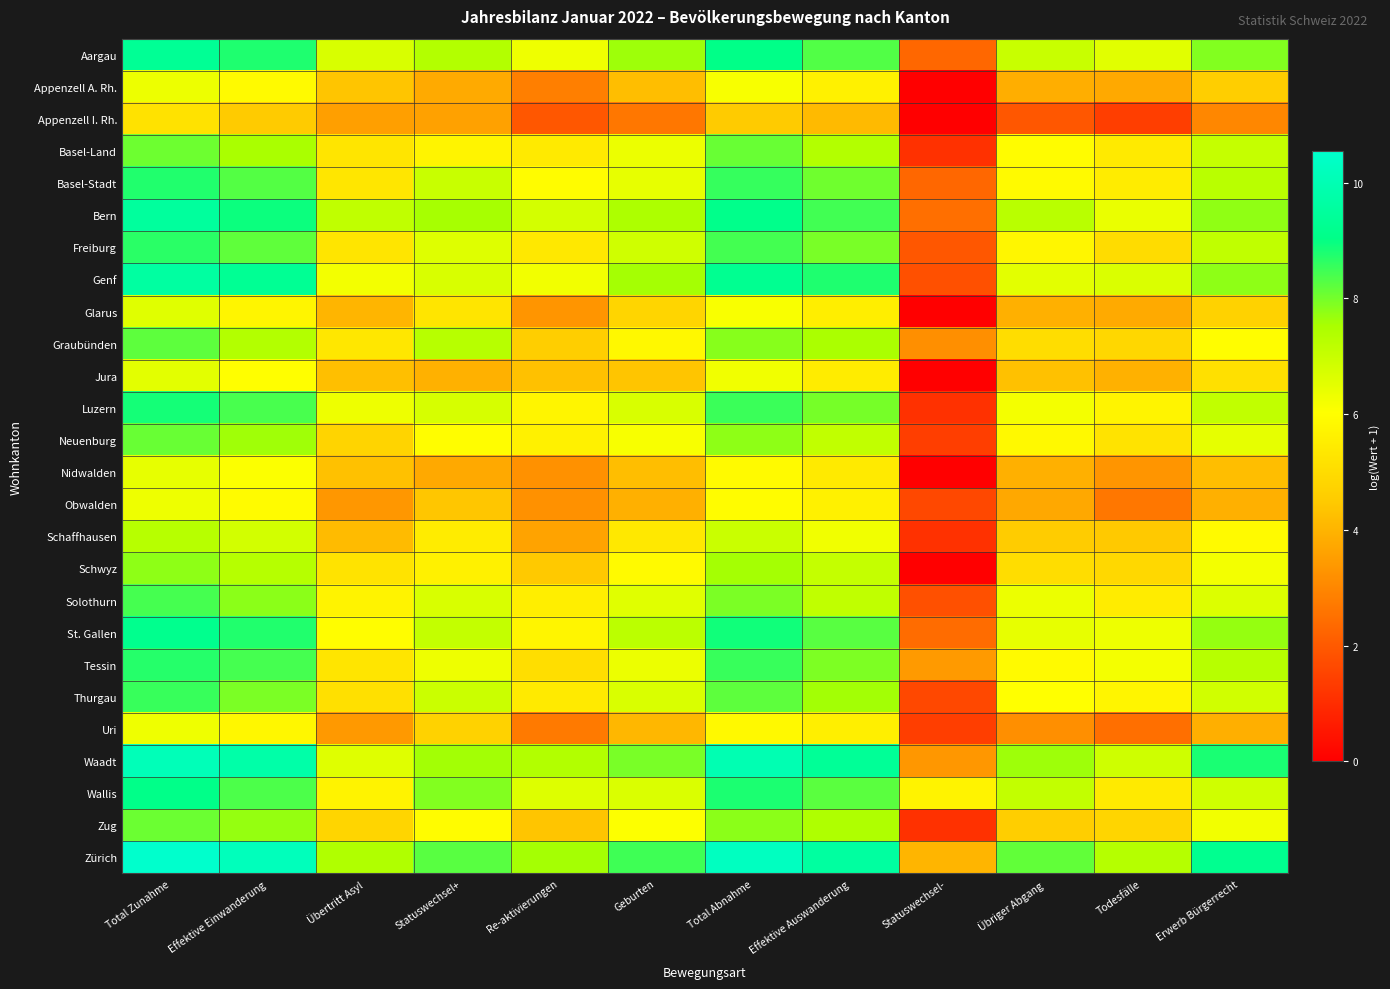

Rank the series at Re-aktivierungen from lowest to highest value.

Appenzell I. Rh., Uri, Appenzell A. Rh., Nidwalden, Obwalden, Glarus, Schaffhausen, Jura, Zug, Schwyz, Graubünden, Tessin, Freiburg, Basel-Land, Thurgau, Solothurn, Neuenburg, Luzern, St. Gallen, Basel-Stadt, Genf, Aargau, Wallis, Bern, Waadt, Zürich